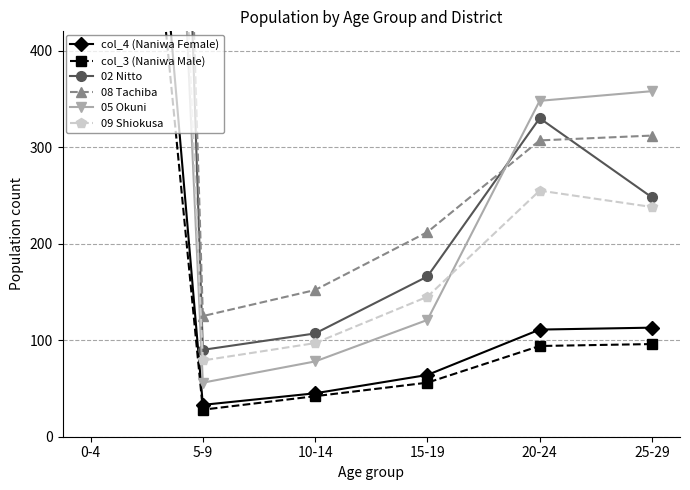

At which label does 02 Nitto first exceed 248?

0-4